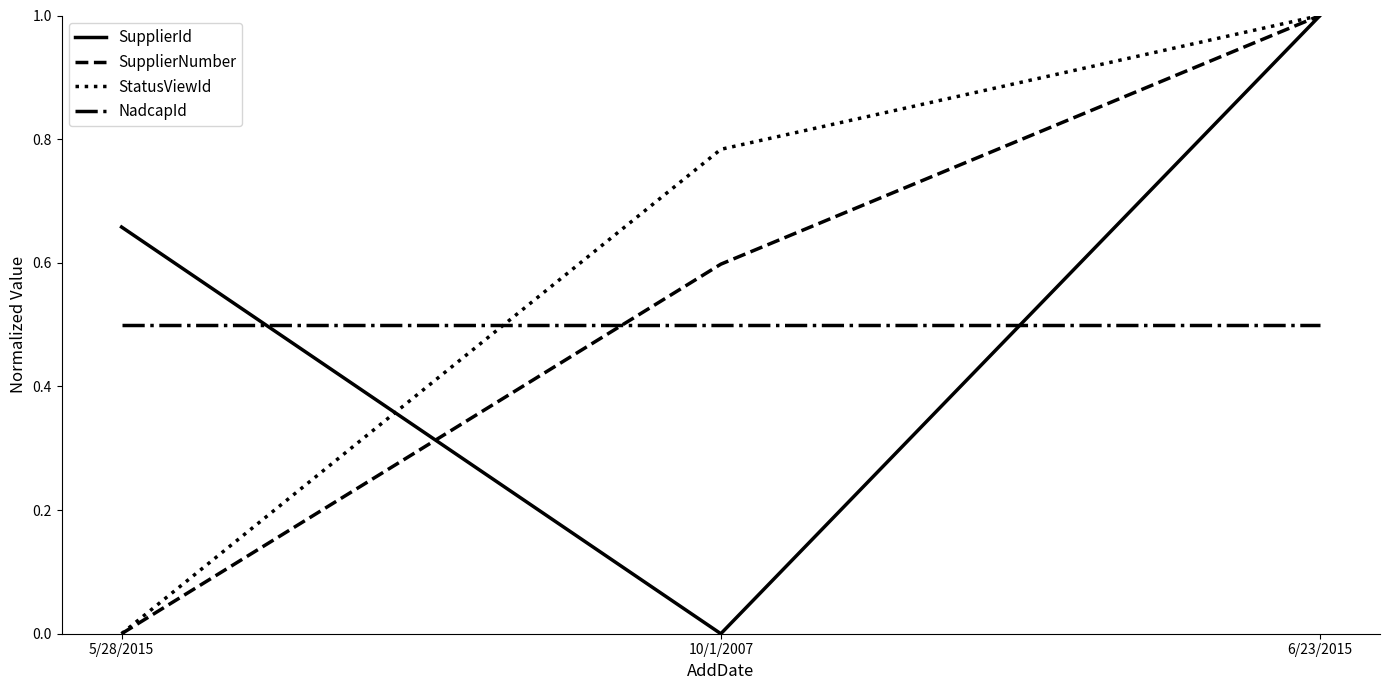

What is the sum of the NadcapId values at 6/23/2015 and 5/28/2015?

1.0